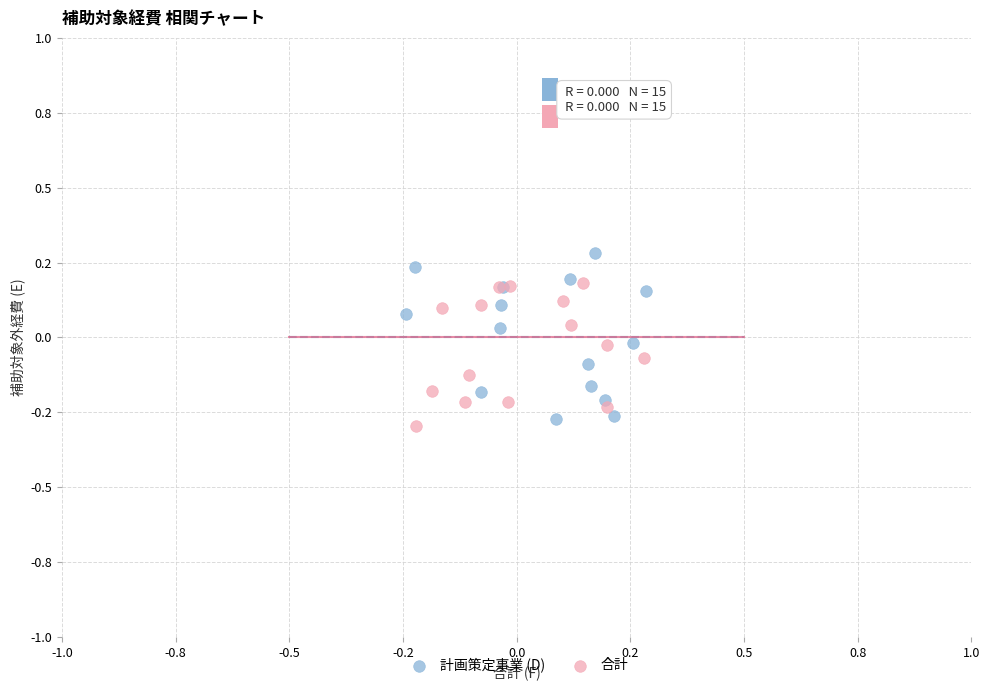

What are all the series names shown in the legend?

計画策定事業 (D), 合計